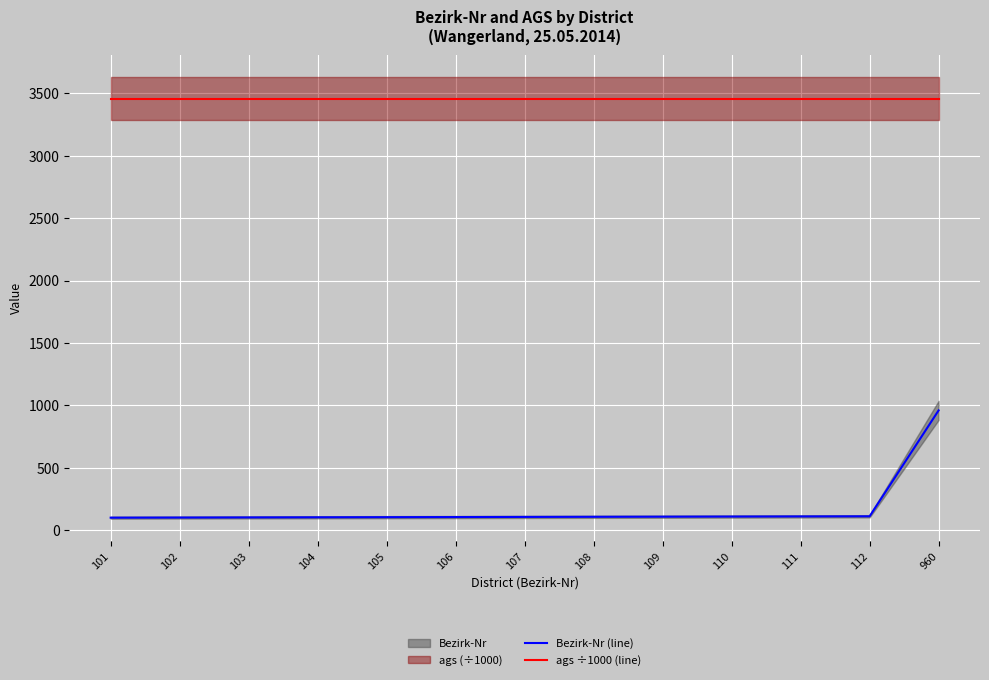

Which category has the highest value in the ags ÷1000 (line) series?

101